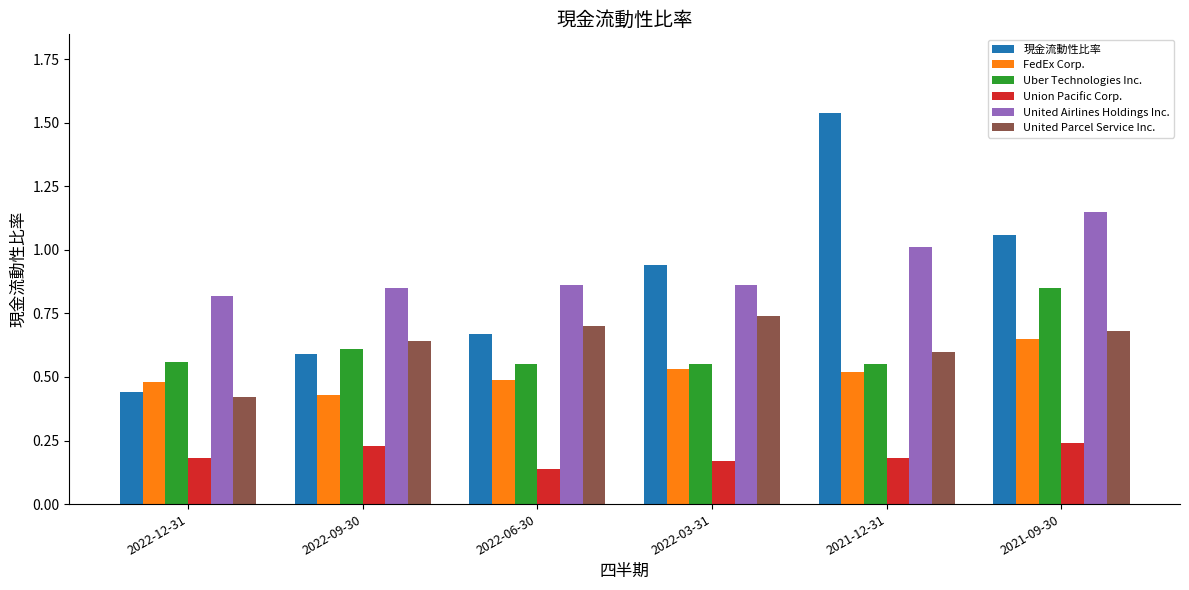

Which series changed the most between 2022-09-30 and 2021-09-30?

現金流動性比率